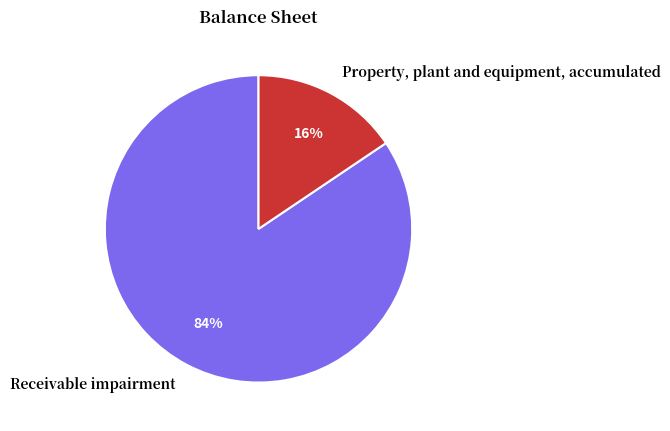

Does any single category account for the majority?

Yes